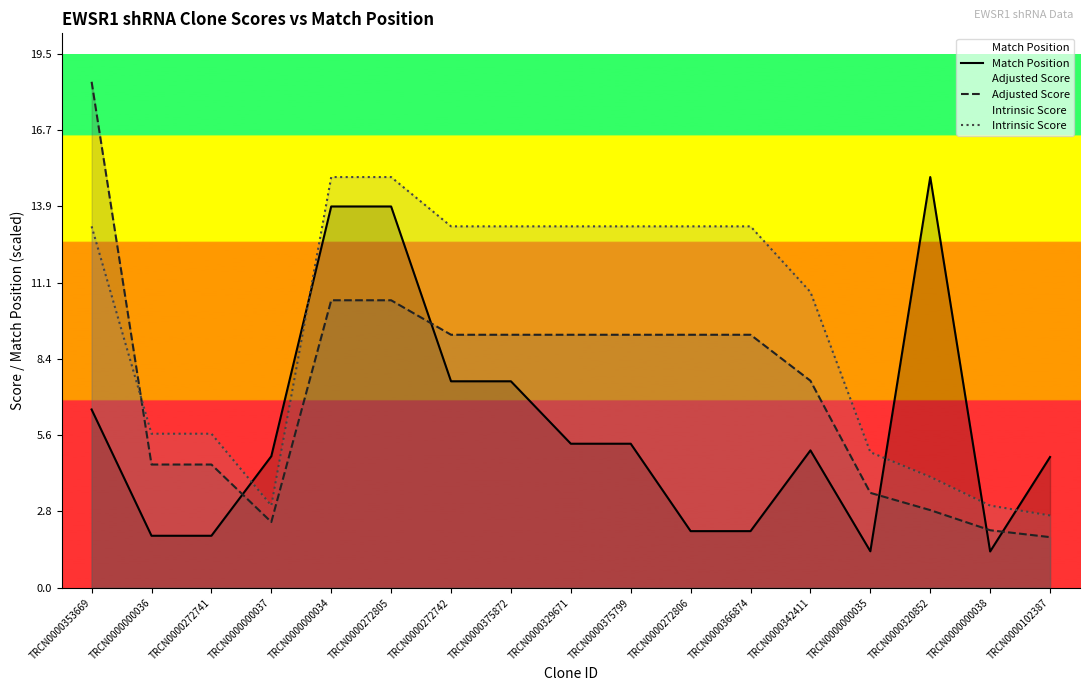

The Match Position series shows 5.3 at TRCN0000329671. True or false?

True